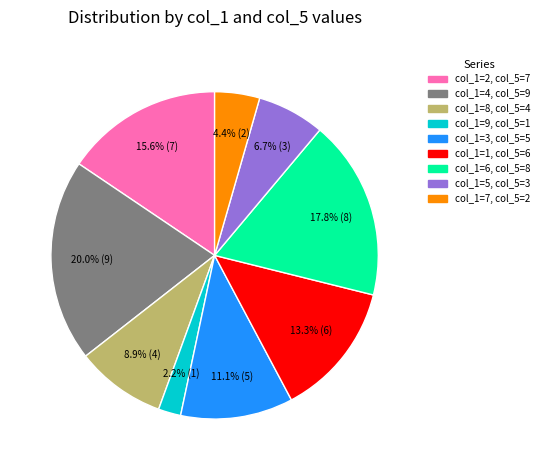

Is there any slice that represents more than half of the pie?

No